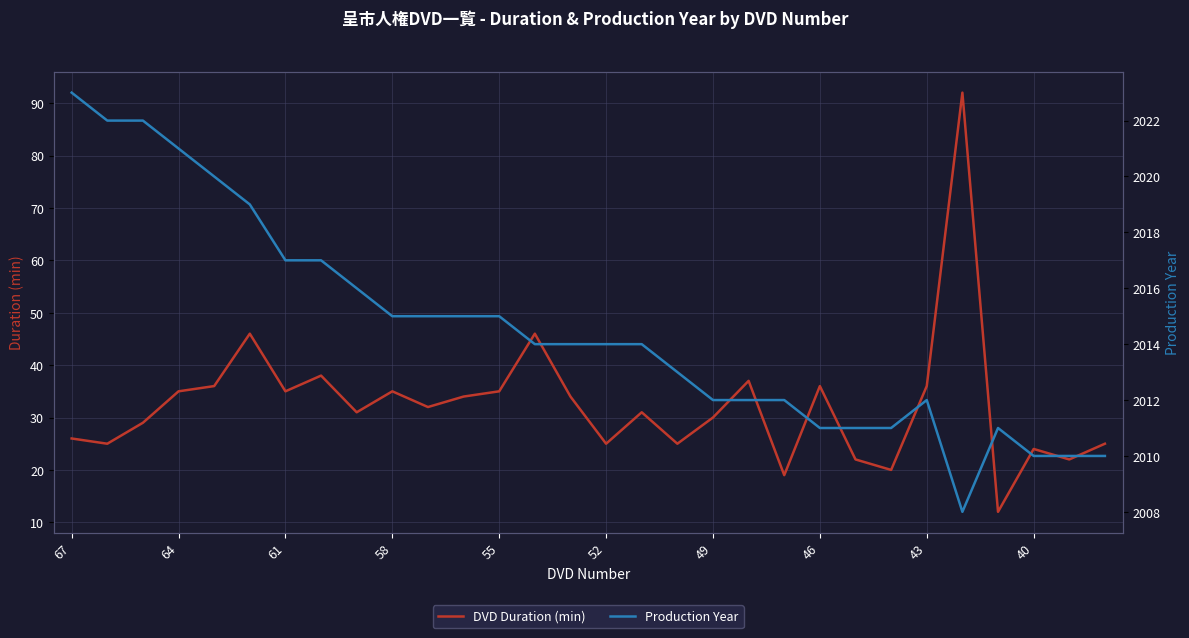

What is the lowest value of the DVD Duration (min) series?

12